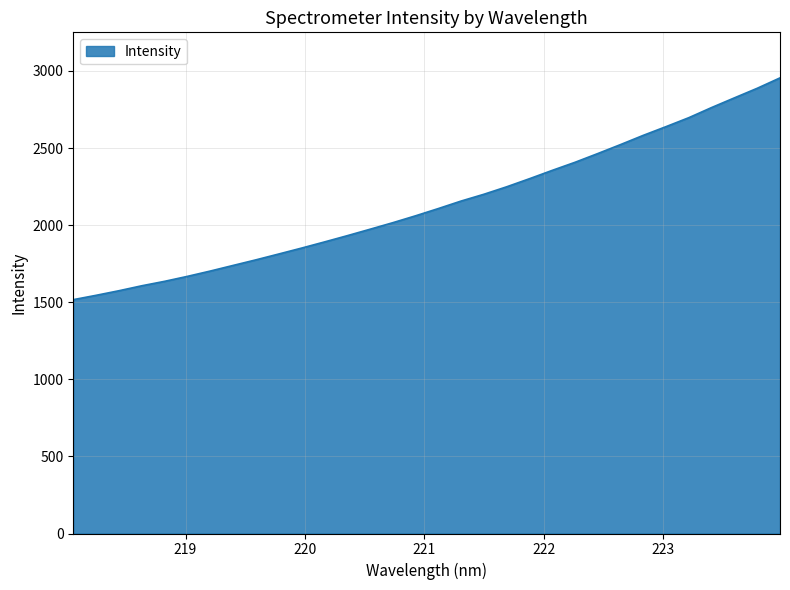

What is the minimum value shown in the chart?

1516.6